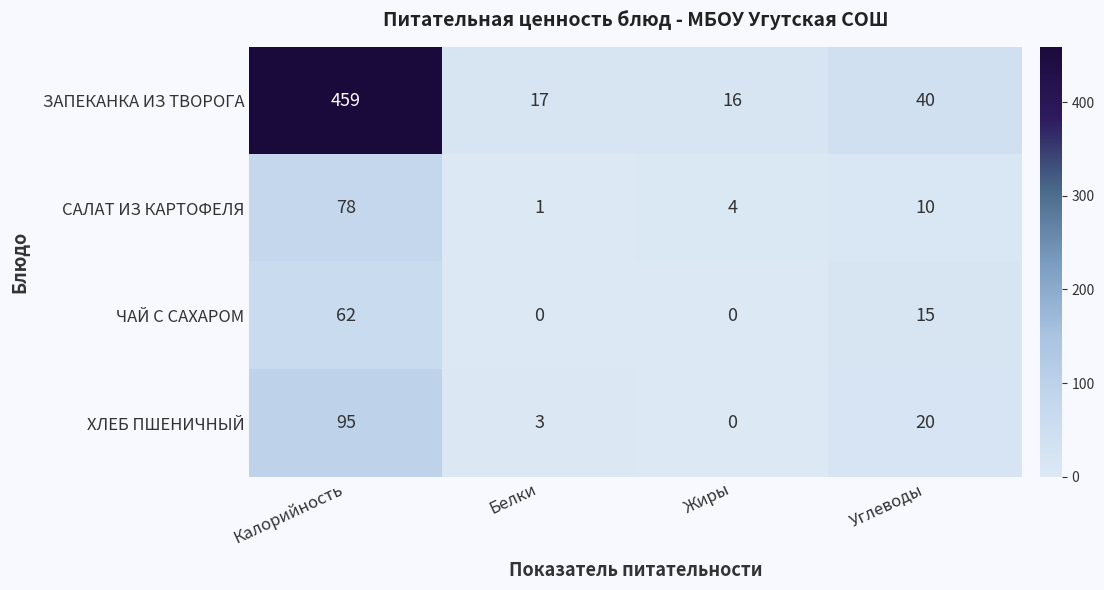

Reading right to left, list all the values displayed in this chart.

ЗАПЕКАНКА ИЗ ТВОРОГА: Углеводы=40	Жиры=16	Белки=17	Калорийность=459
САЛАТ ИЗ КАРТОФЕЛЯ: Углеводы=10	Жиры=4	Белки=1	Калорийность=78
ЧАЙ С САХАРОМ: Углеводы=15	Жиры=0	Белки=0	Калорийность=62
ХЛЕБ ПШЕНИЧНЫЙ: Углеводы=20	Жиры=0	Белки=3	Калорийность=95